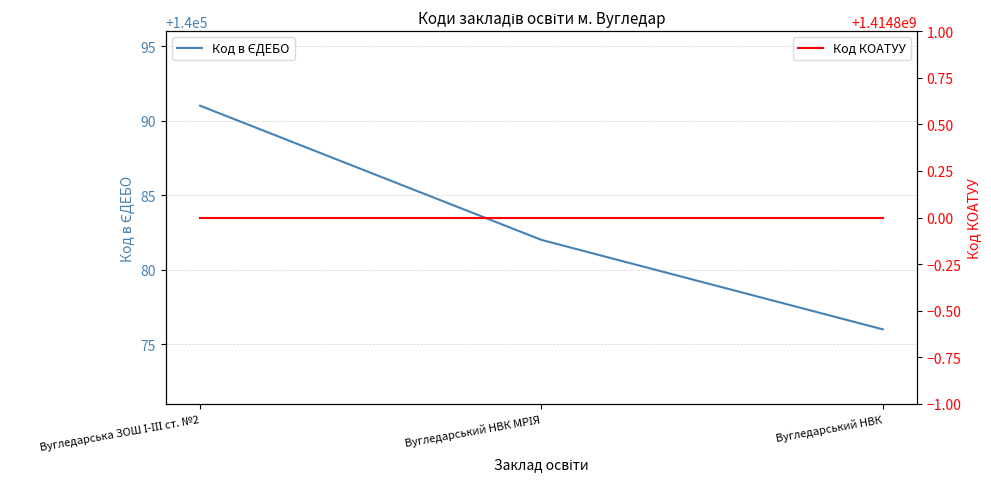

Rank the series by their average value, from lowest to highest.

Код в ЄДЕБО, Код КОАТУУ